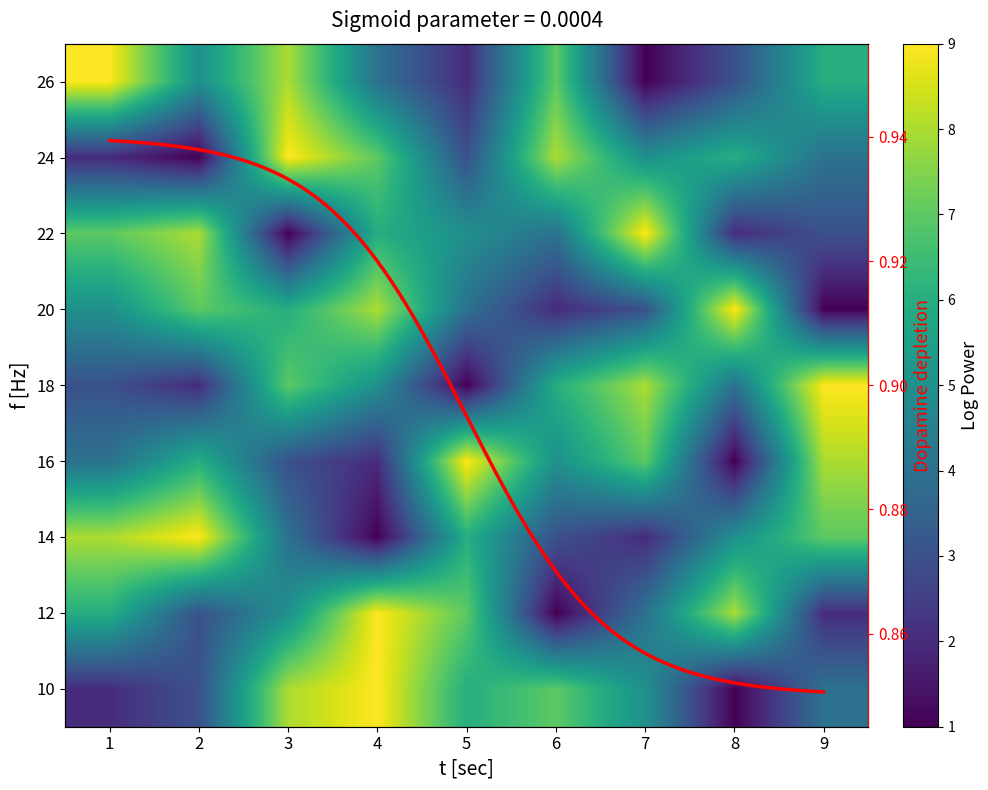

At which label does row5 reach its minimum?

5